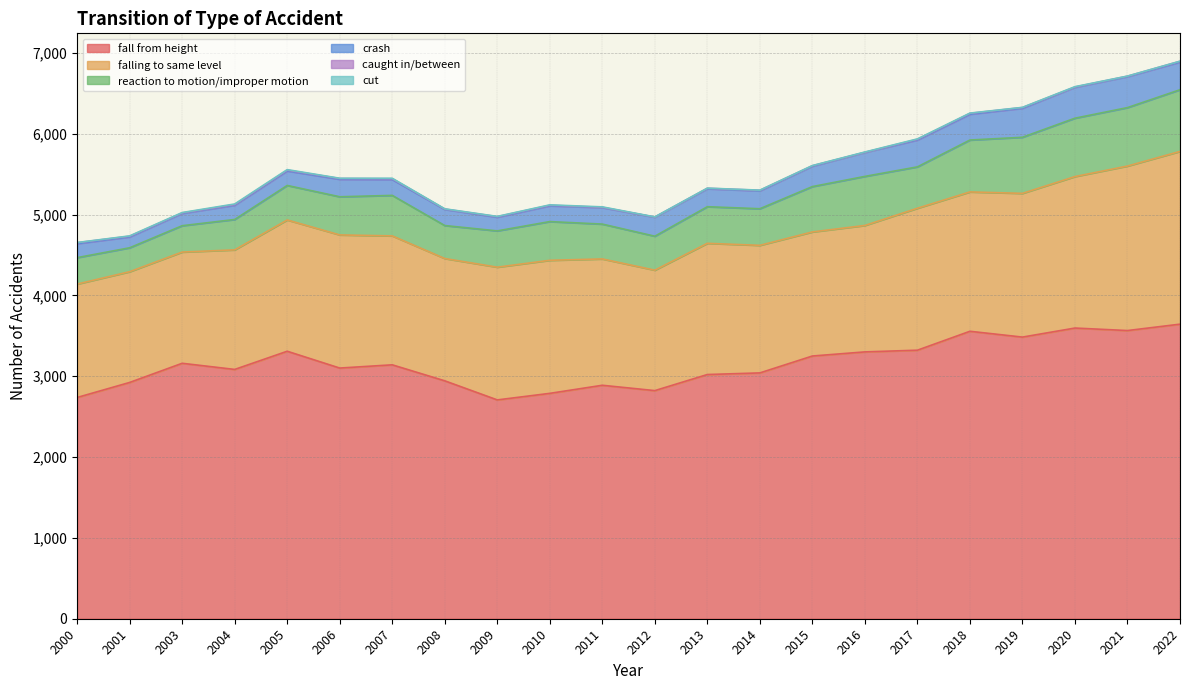

What is the lowest value of the reaction to motion/improper motion series?

296